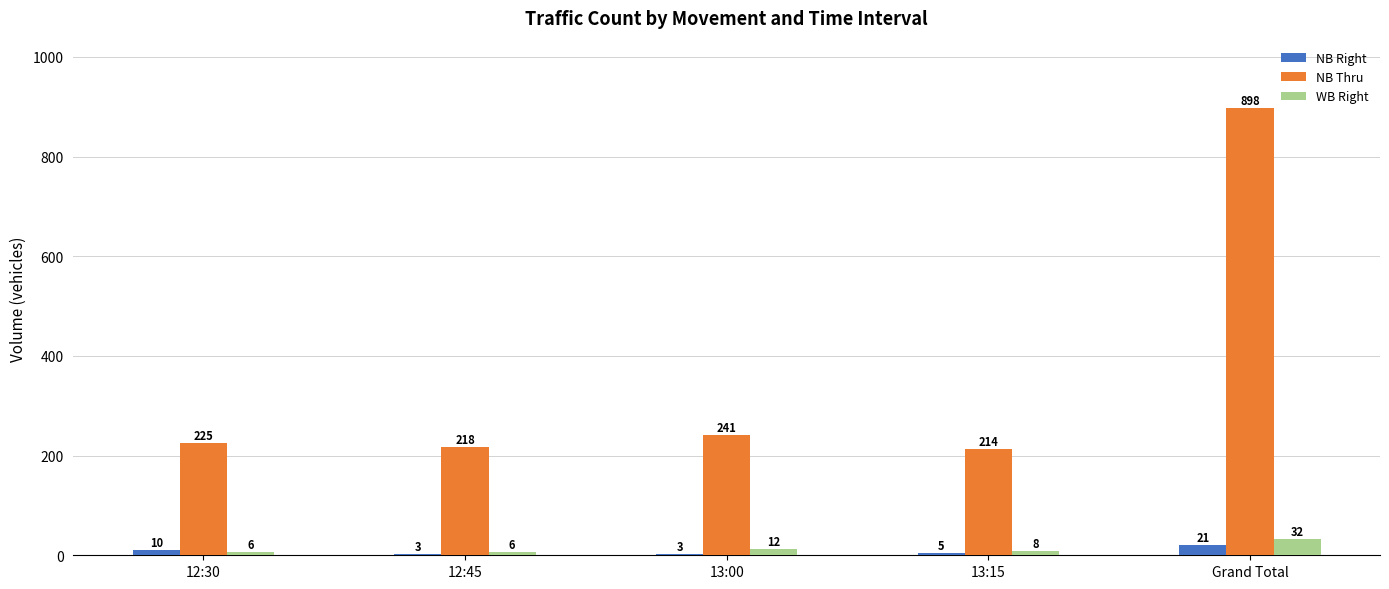

Which series has the largest total across all categories?

NB Thru